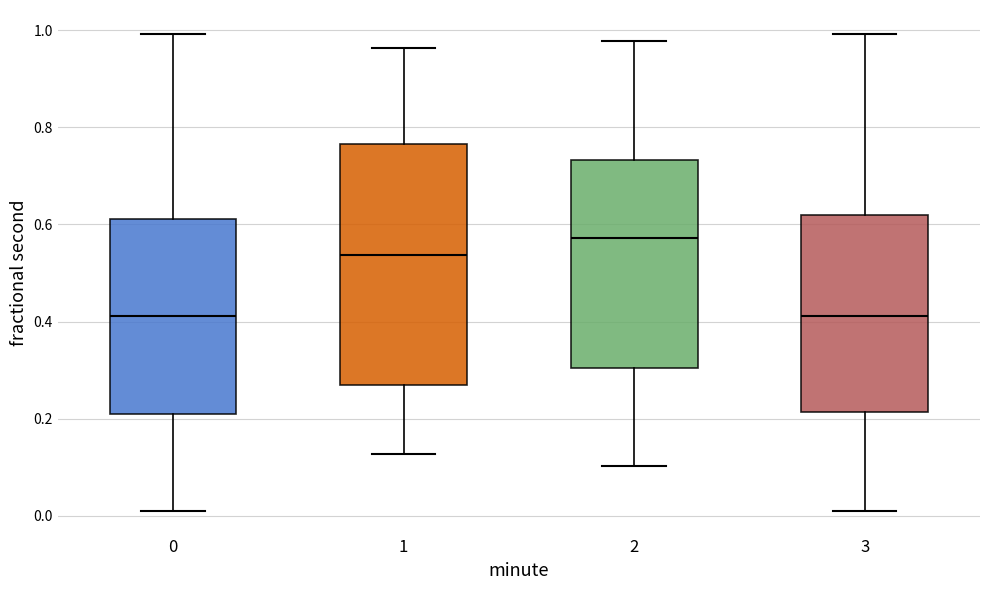

Which box is the tallest, from its lower edge to its upper edge?

1